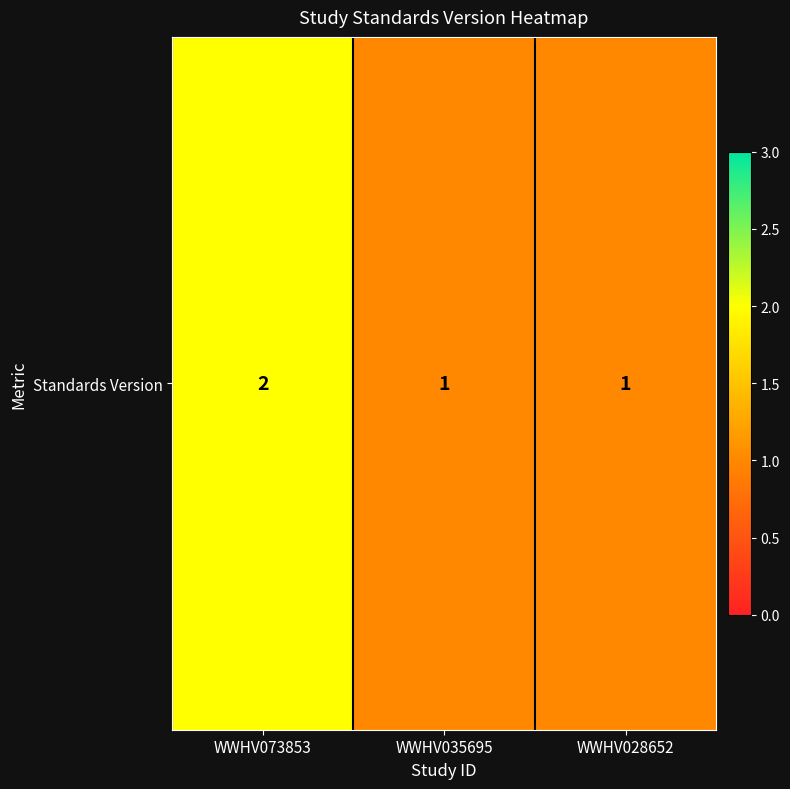

The value at WWHV035695 is 1. True or false?

True